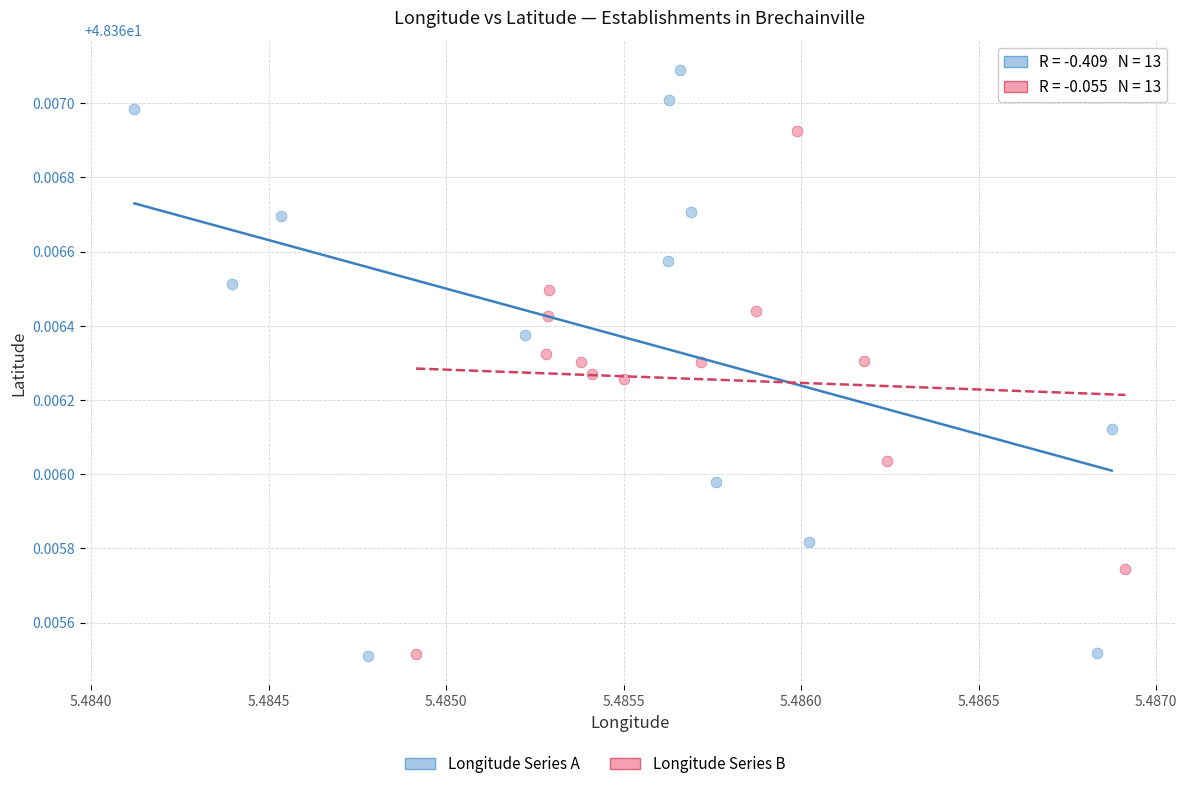

Which series has the widest spread of Y values?

Longitude Series A